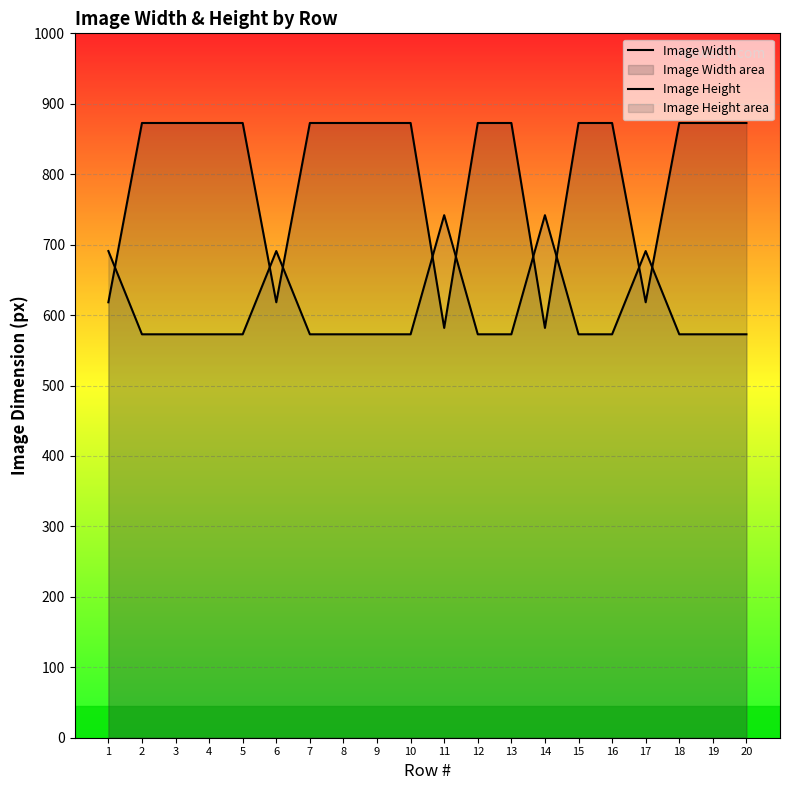

Count the number of categories in the chart.

20